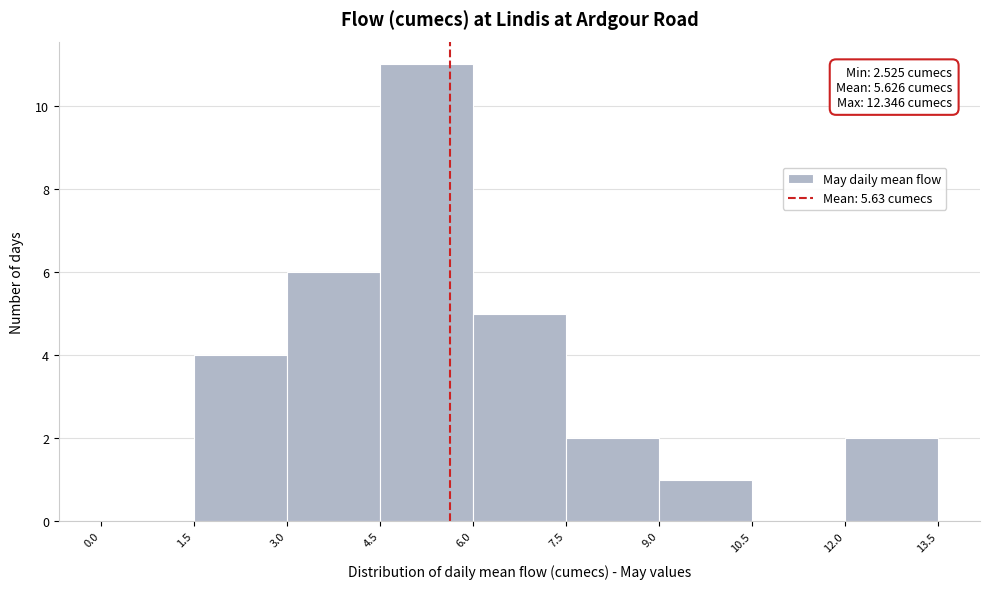

Which range on the x-axis has the tallest bar?

4.5 to 6.0